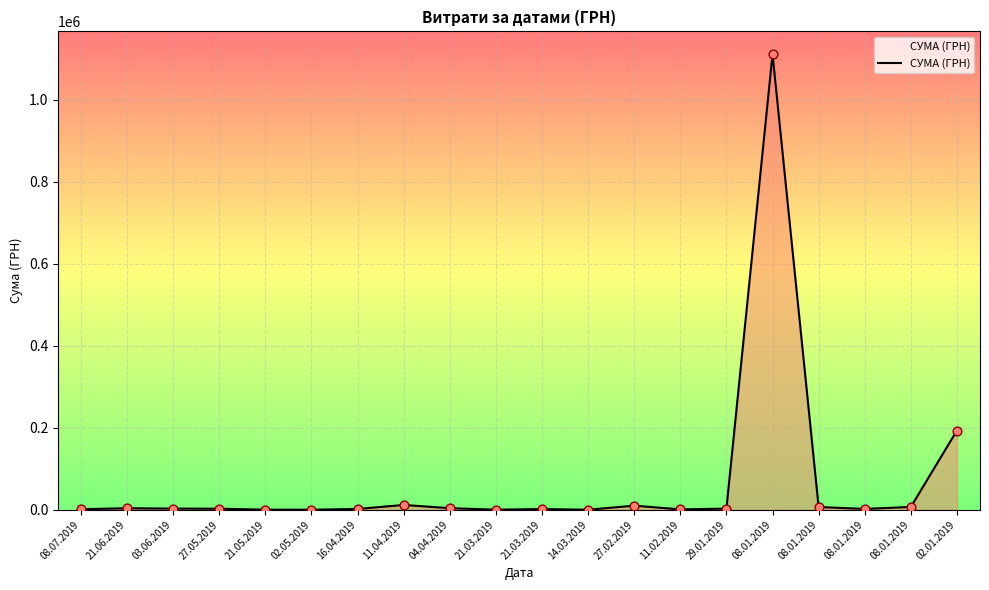

What is the change in value from 21.06.2019 to 29.01.2019?

-840.1